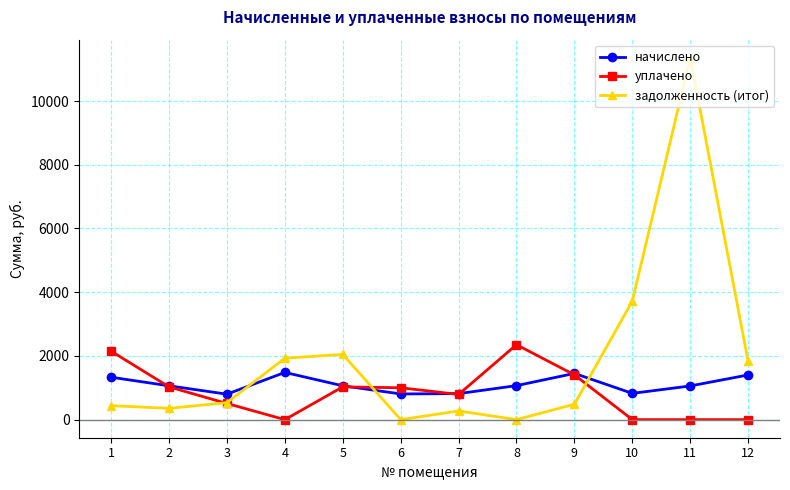

True or false: начислено has more than 2 interior local peaks.

False